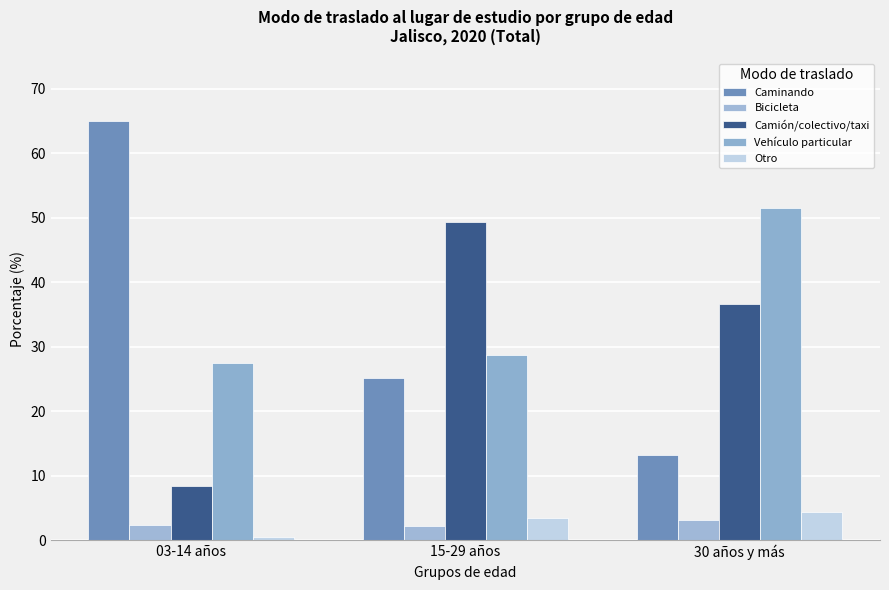

What is the label of the 3rd bar from the left?

30 años y más